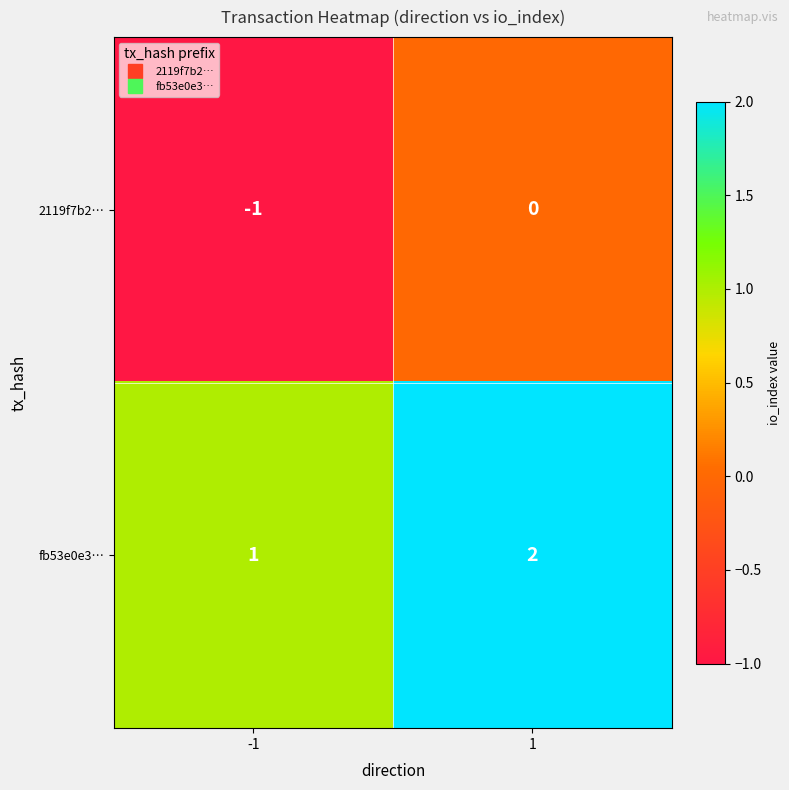

At how many categories does at least one series exceed 0?

2